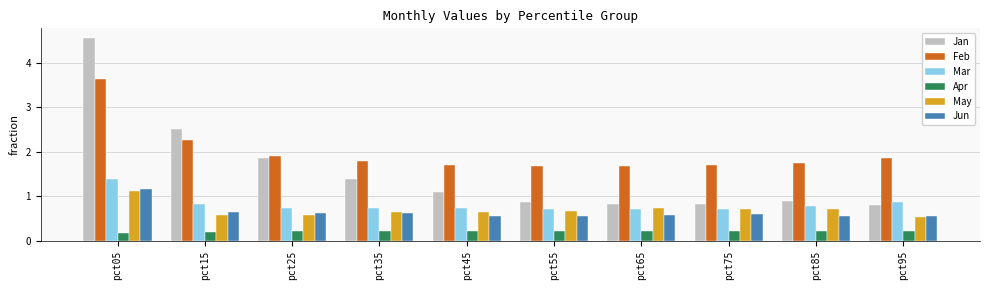

What is the value of the Jun bar at the 6th from the left?

0.6